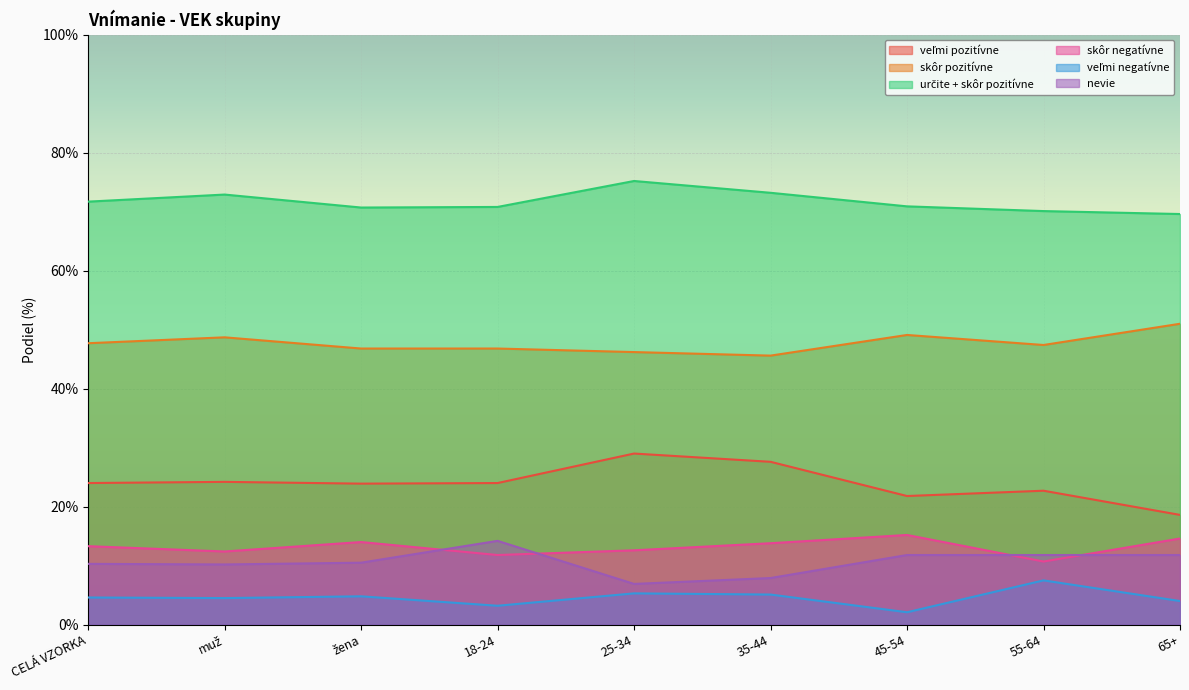

What is the value of the nevie point at the 4th from the left?

14.2